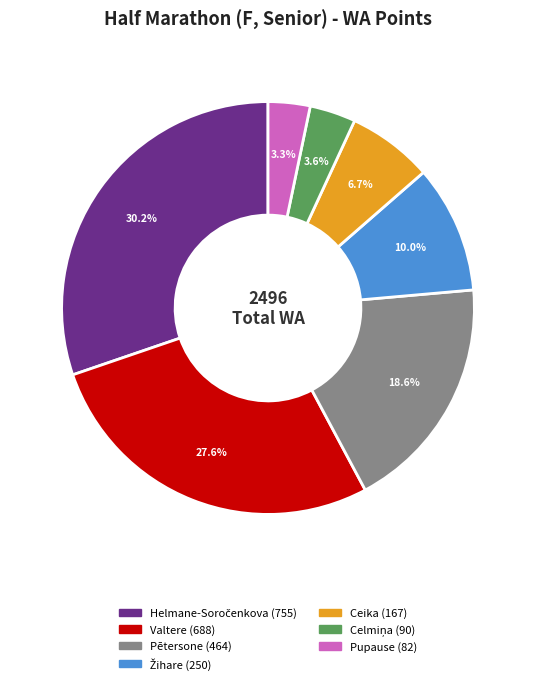

Is there any slice that represents more than half of the pie?

No